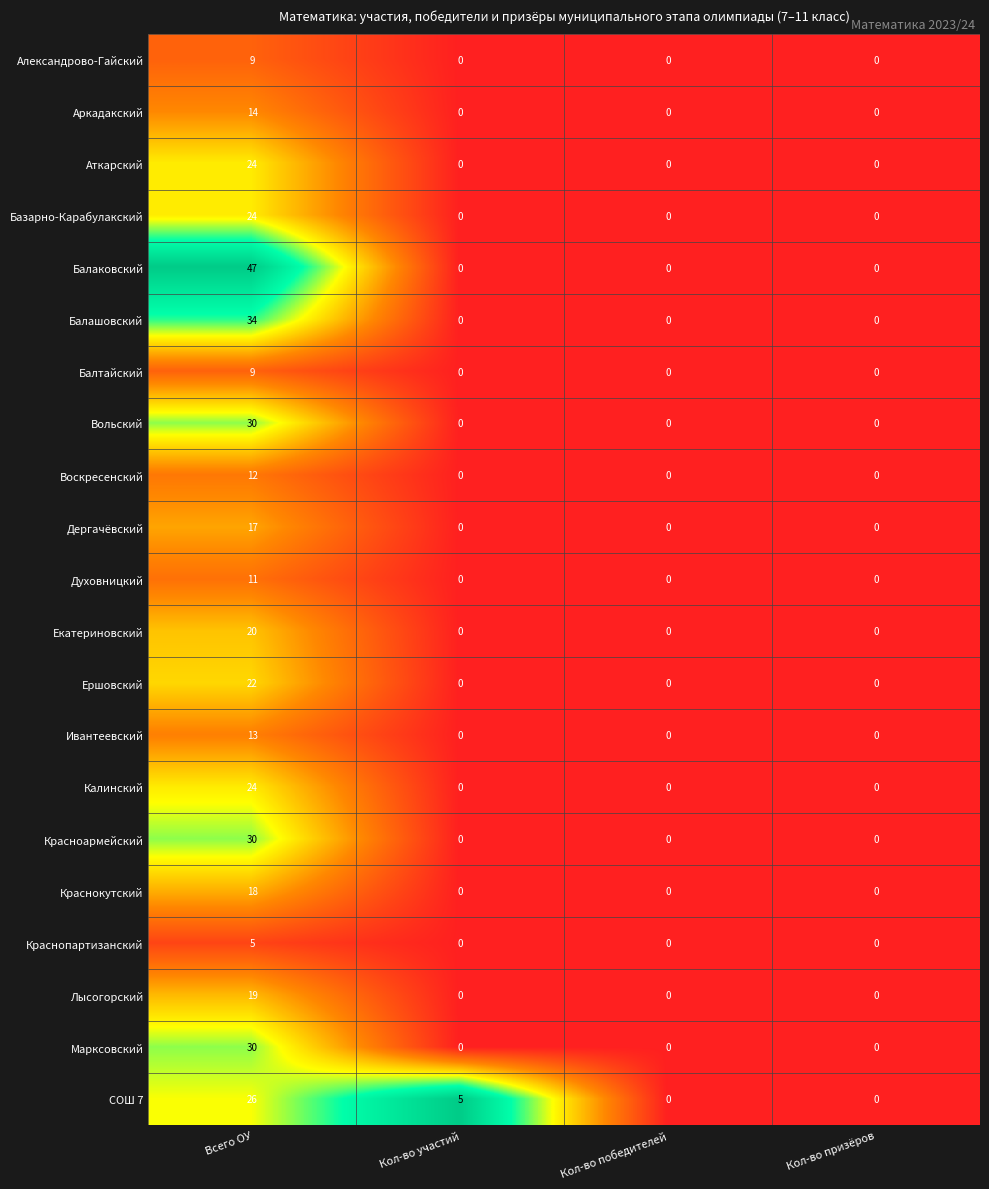

Which series has the largest total across all categories?

Балаковский